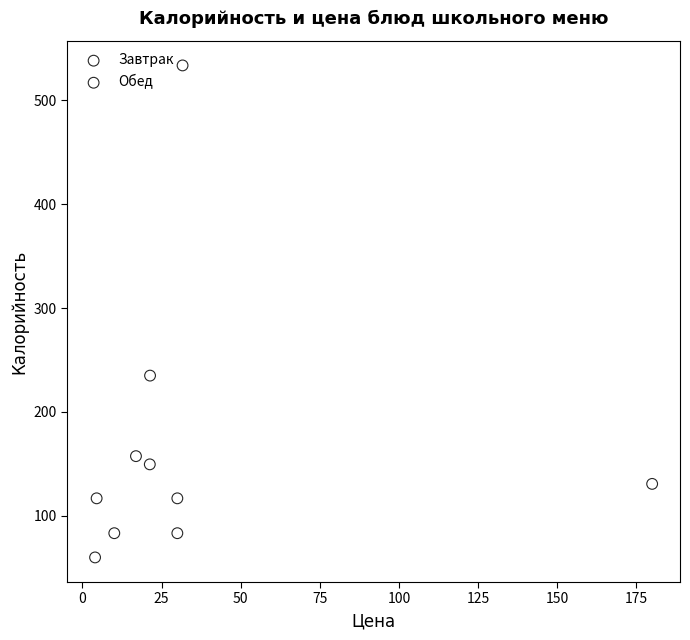

Which series contains the highest Y value?

Обед